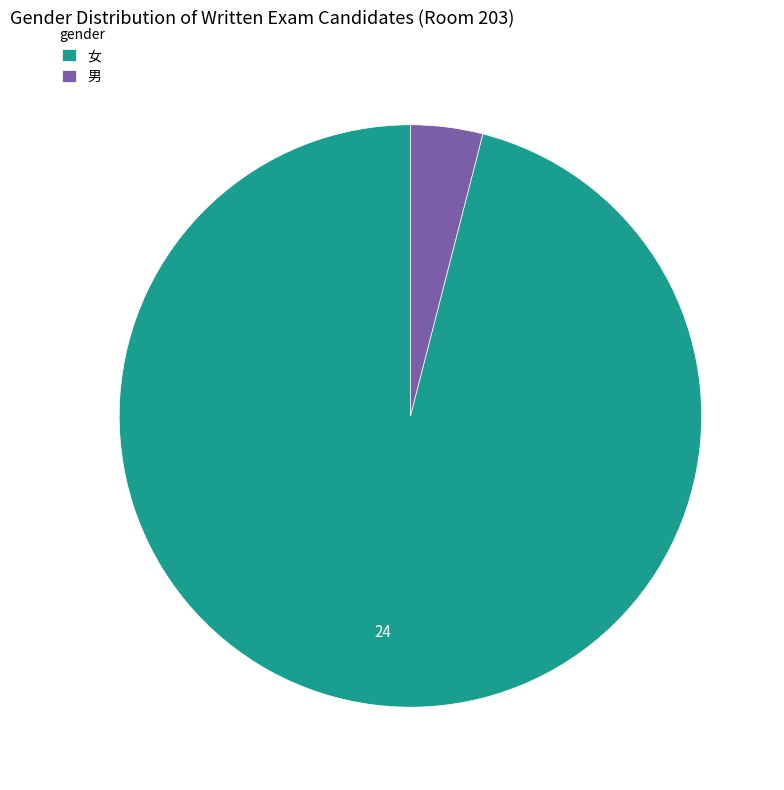

Rank the categories by value from lowest to highest.

男, 女